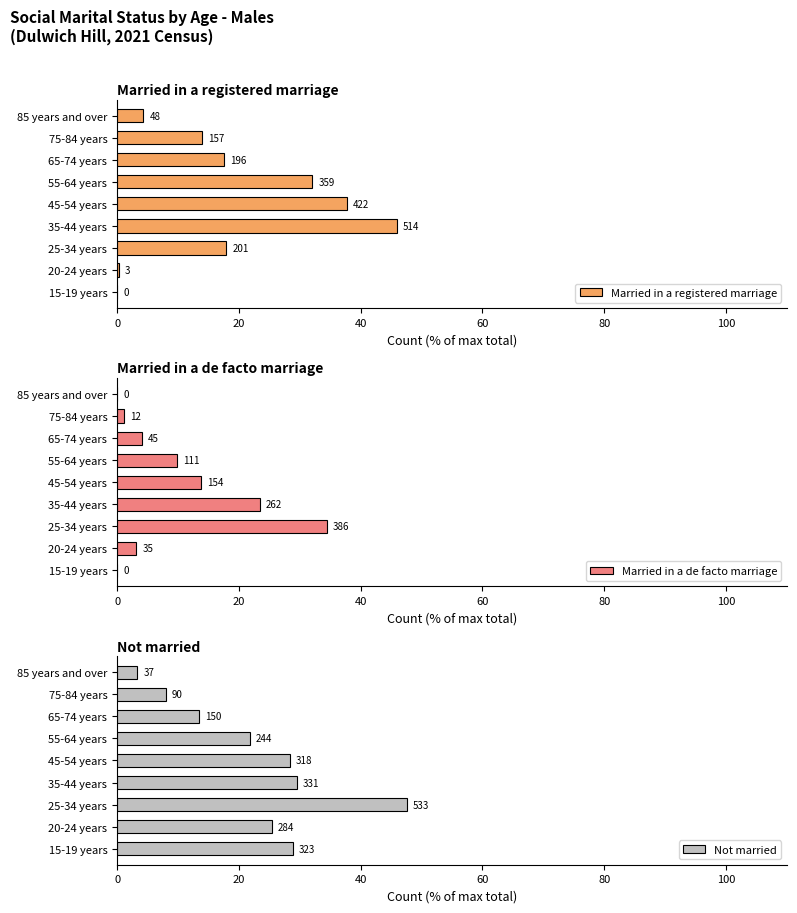

Reading left to right, extract all data points from this chart.

Married in a registered marriage: 0.0	0.3	17.9	45.9	37.7	32.1	17.5	14.0	4.3
Married in a de facto marriage: 0.0	3.1	34.5	23.4	13.8	9.9	4.0	1.1	0.0
Not married: 28.8	25.4	47.6	29.6	28.4	21.8	13.4	8.0	3.3